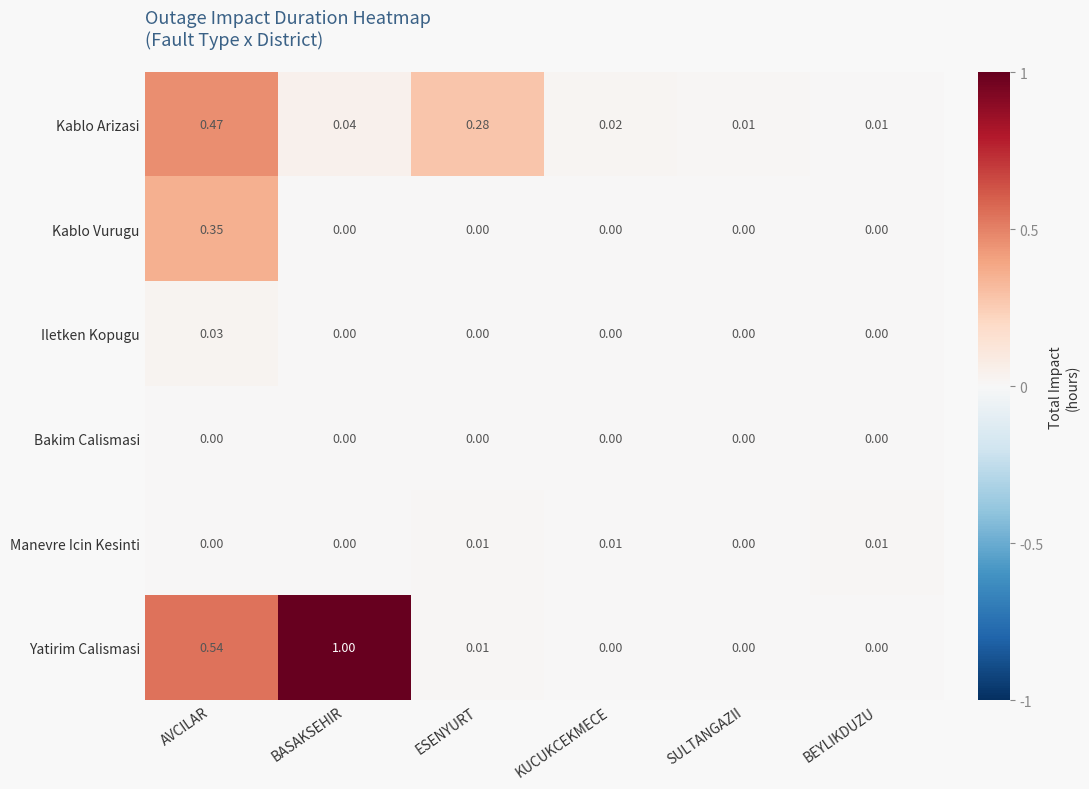

At which category is the sum across all series the highest?

AVCILAR